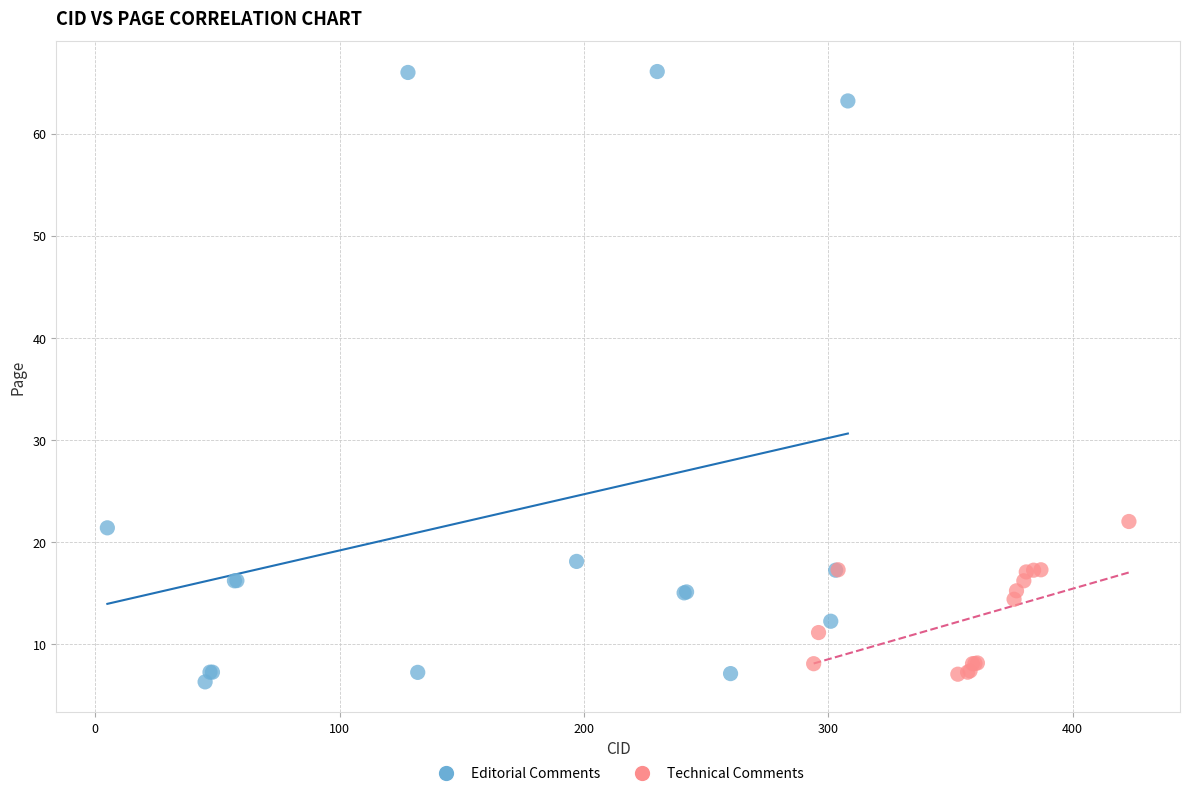

Which series has the widest spread of Y values?

Editorial Comments